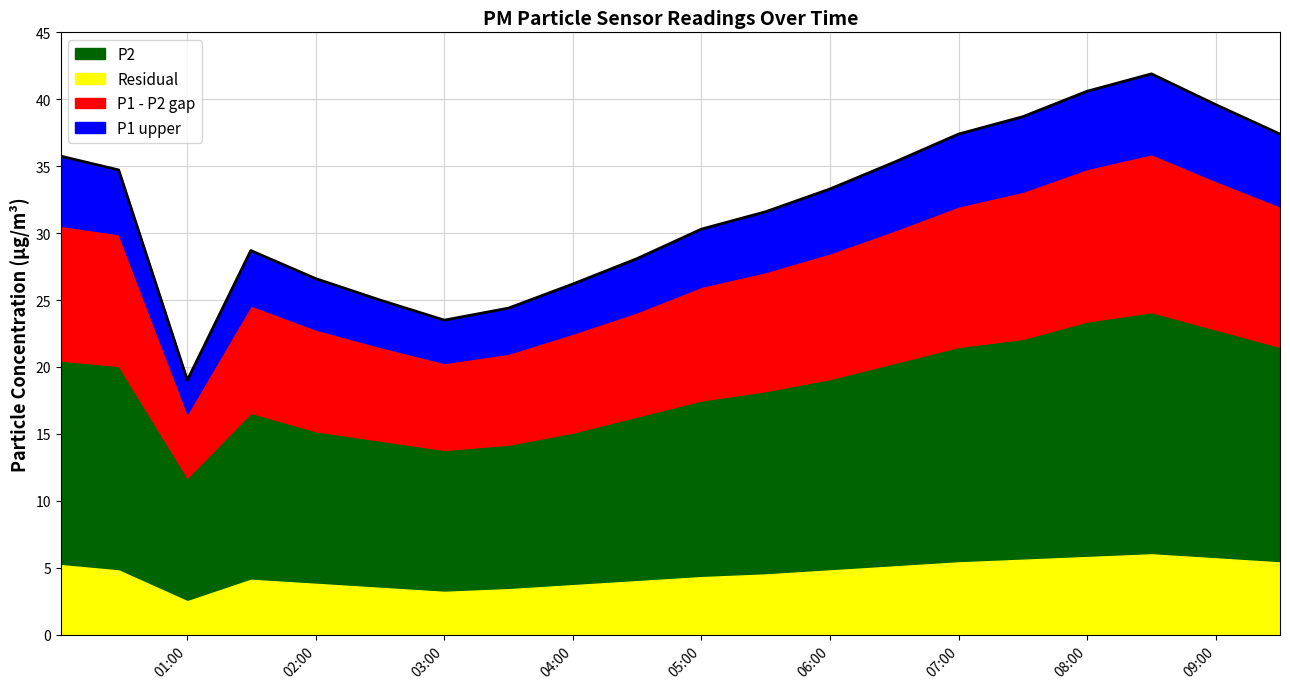

Where is the first local maximum for Residual?

01:30